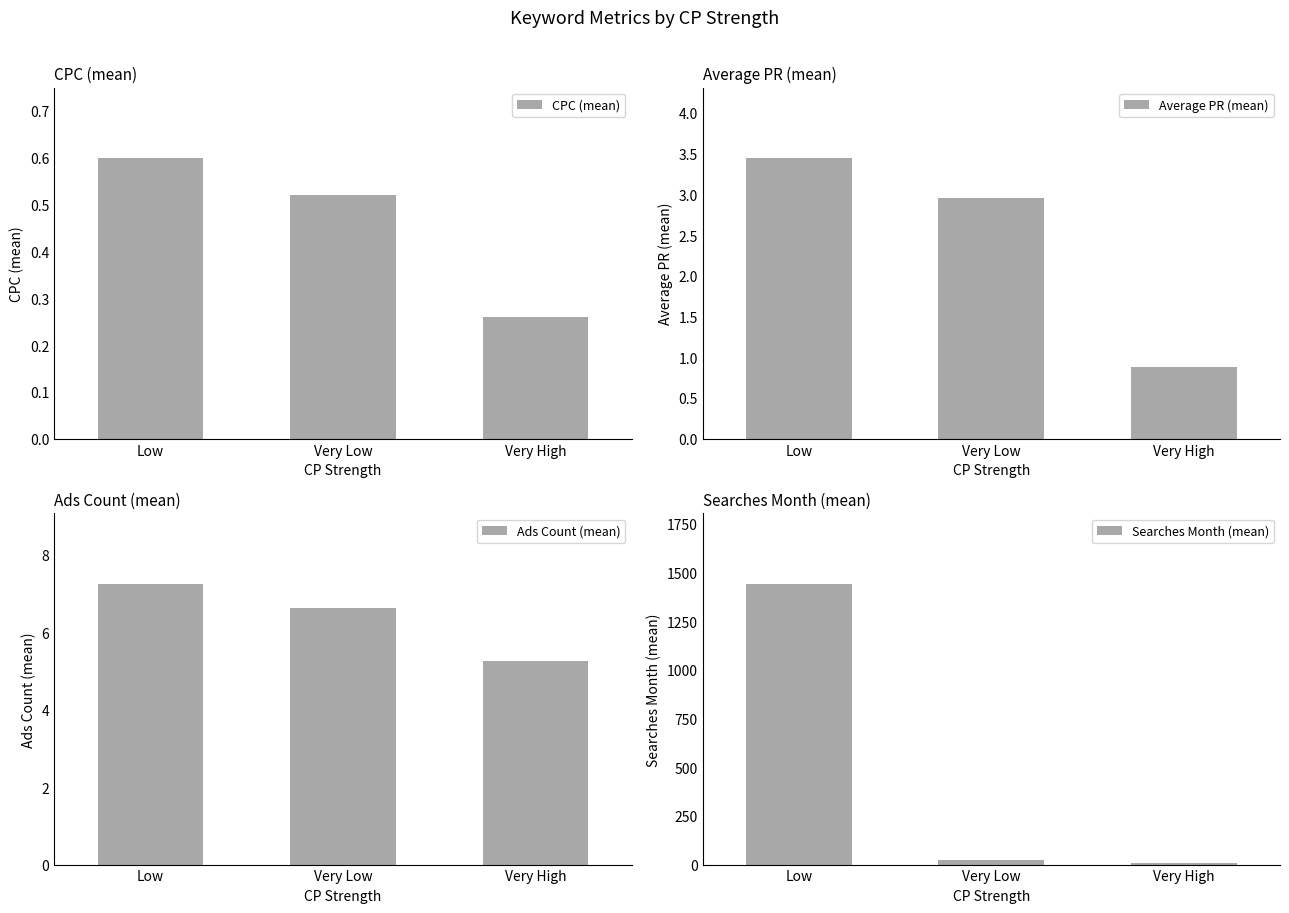

Count the CPC (mean) values in the range 0 to 1.

3